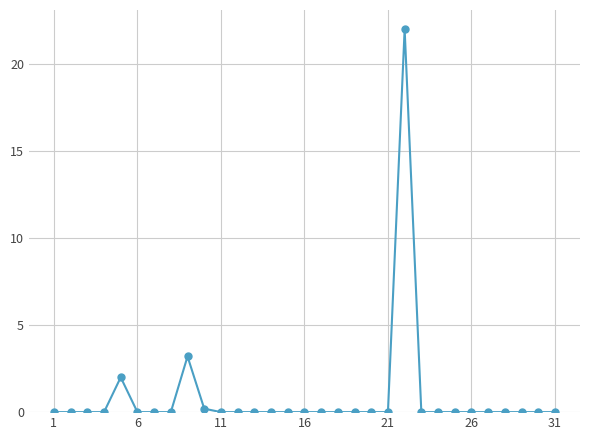

True or false: there are more than 0 points higher than both neighbors.

True